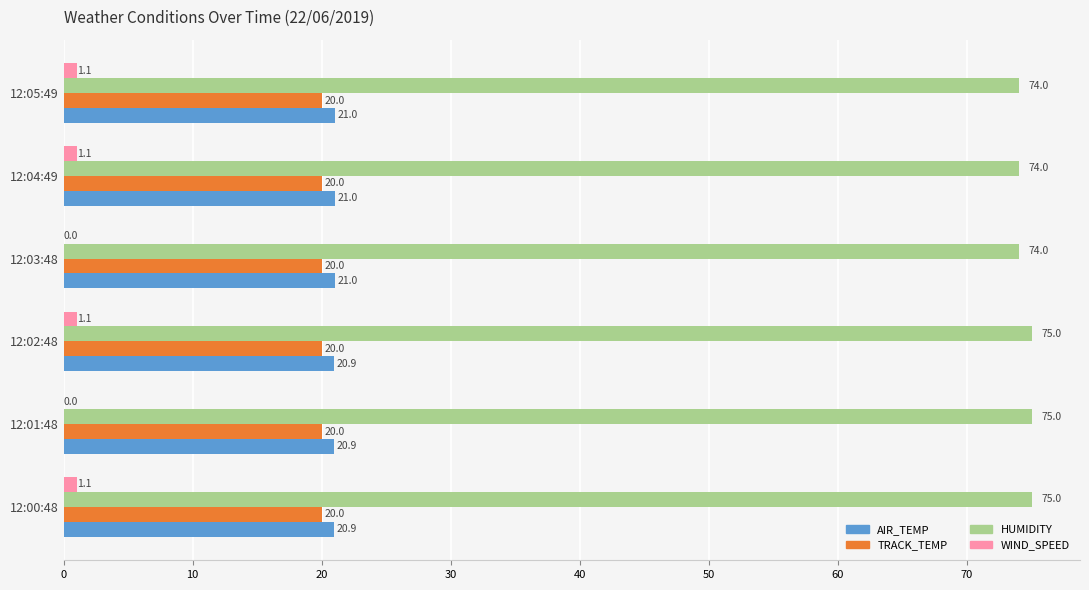

What is the sum of the AIR_TEMP values at 12:02:48 and 12:04:49?

41.9